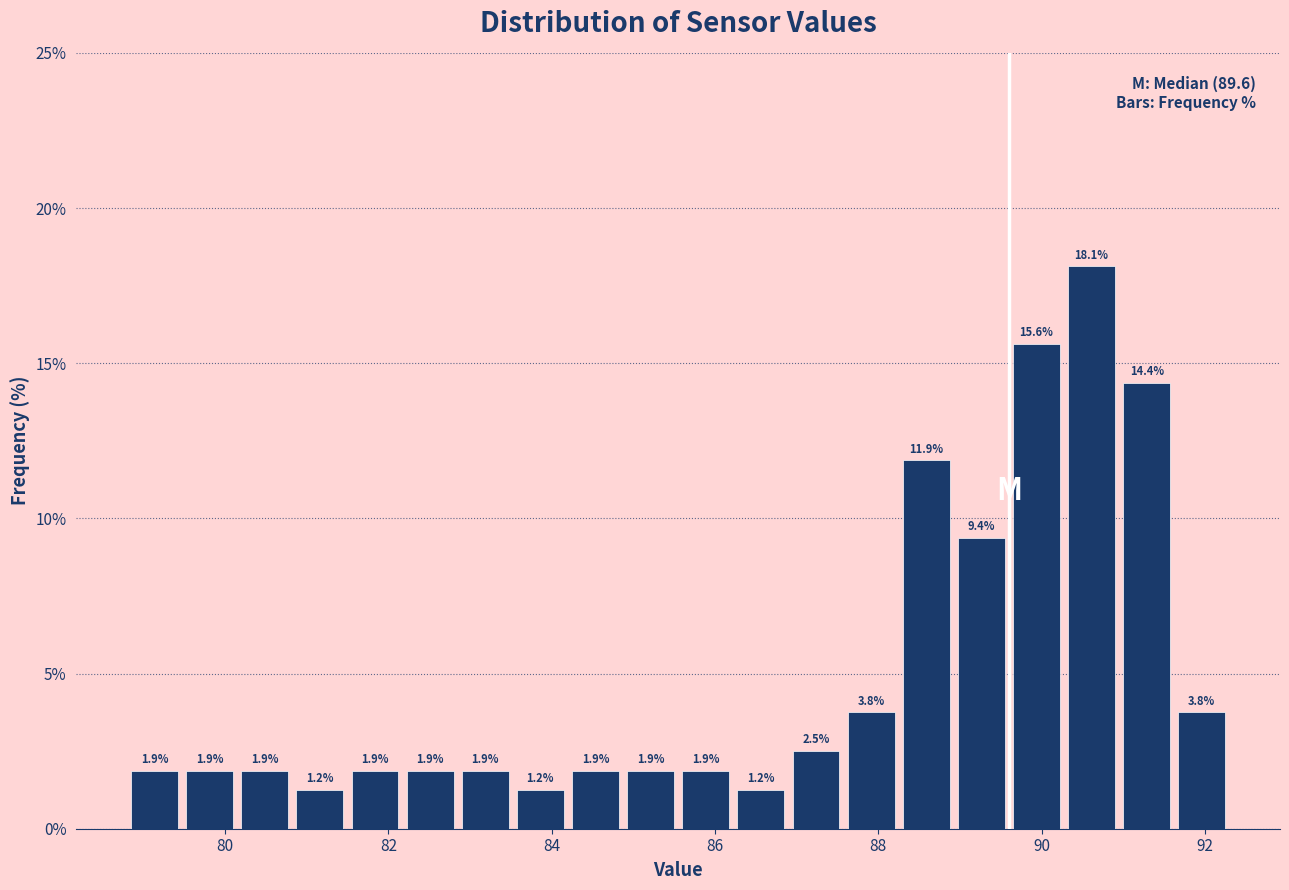

Read against the x-axis, roughly where is the centre of the tallest bar?

90.6